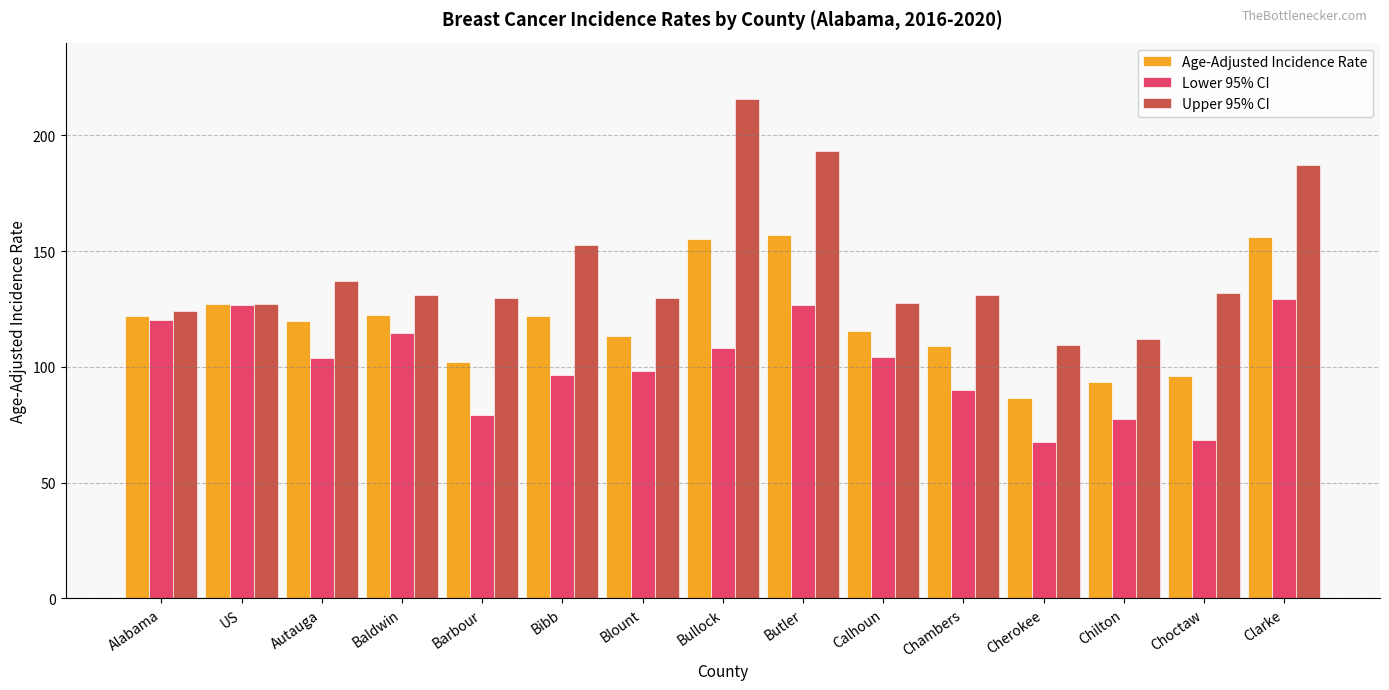

Where does the Upper 95% CI series first go above 131?

Autauga